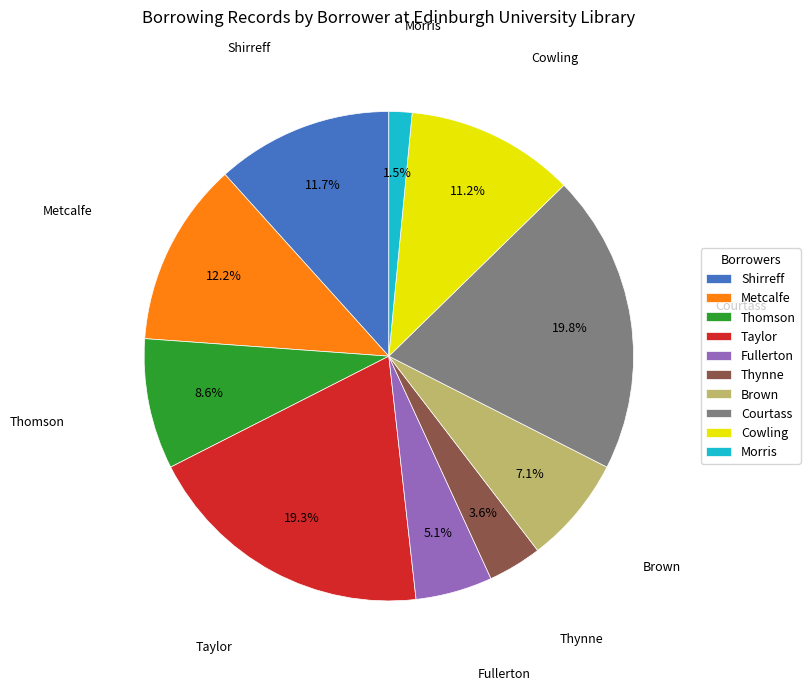

Which category has the smallest portion of the pie?

Morris